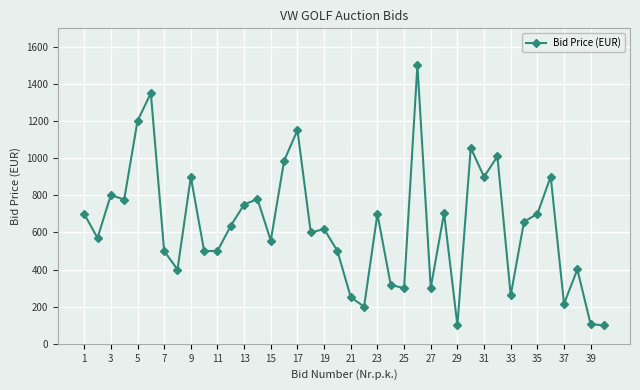

What is the smallest value displayed?

100.0